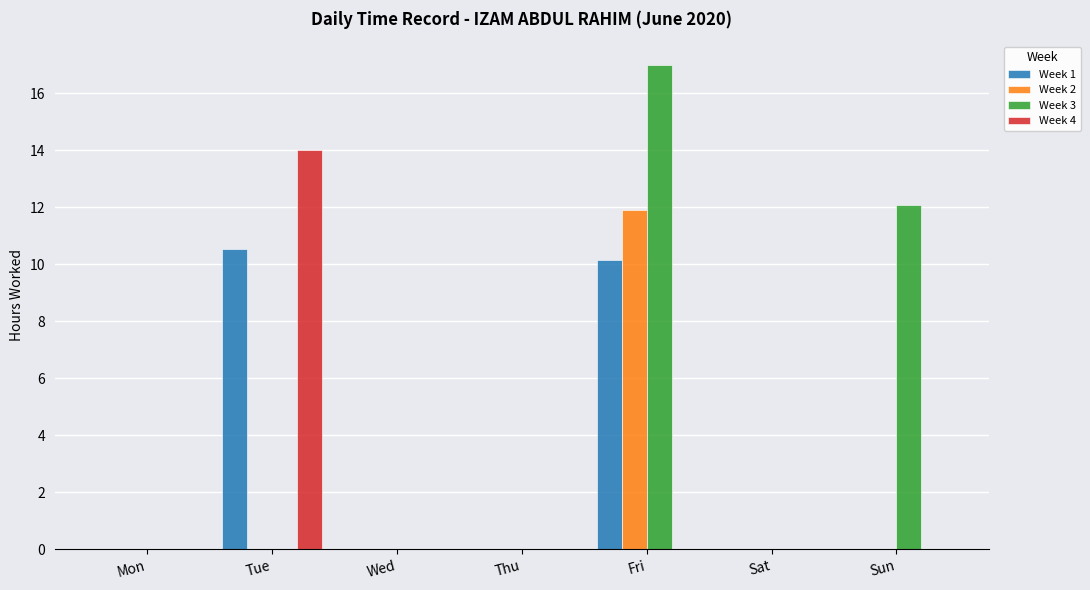

Which category has the highest value across all series?

Fri